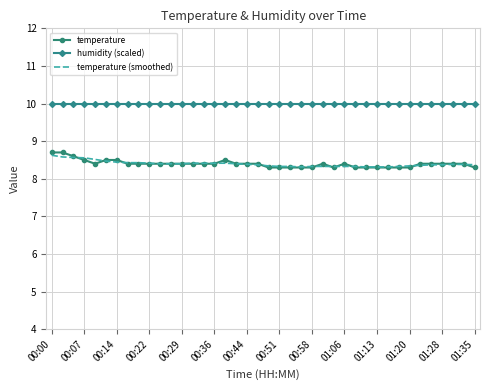

Which series has the largest total across all categories?

humidity (scaled)